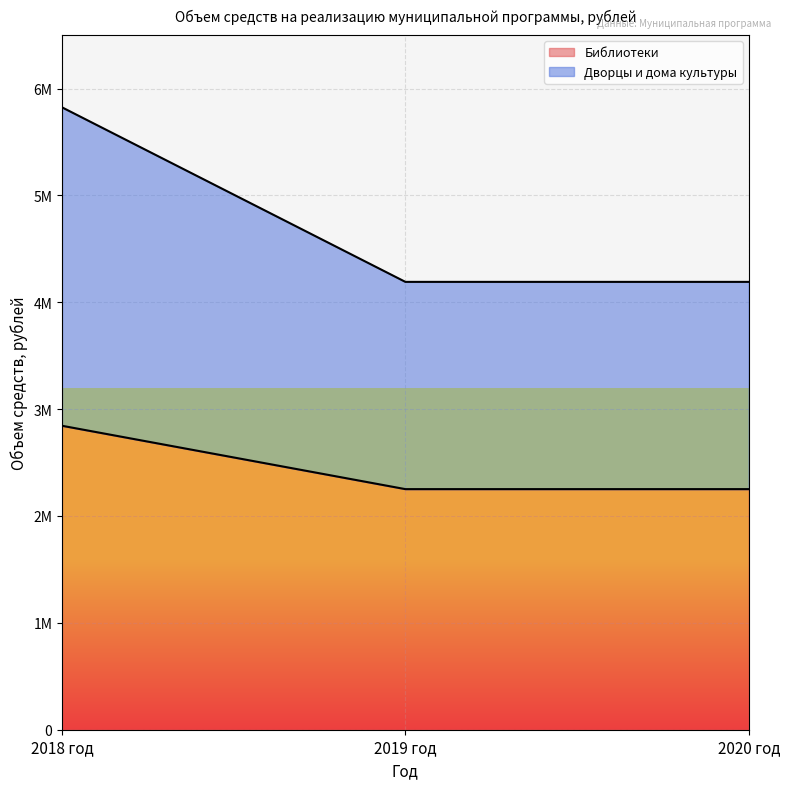

Rank the categories by Библиотеки value from highest to lowest.

2018 год, 2019 год, 2020 год